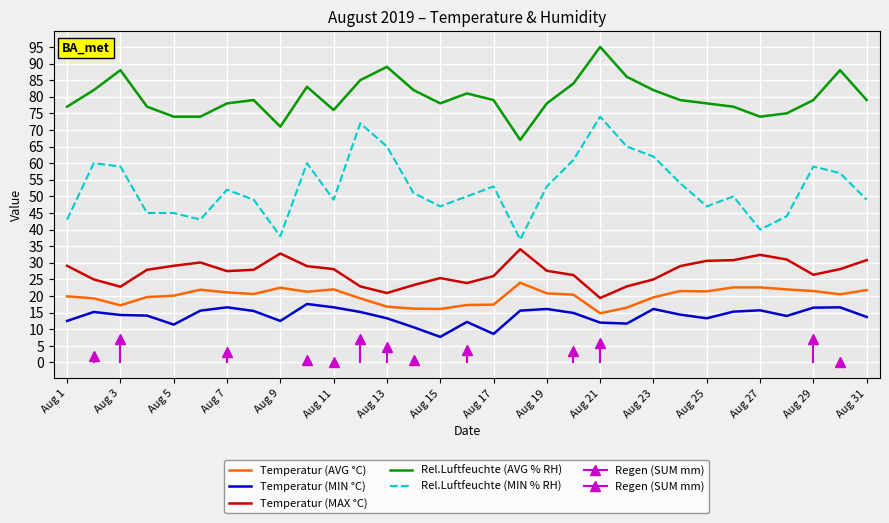

True or false: Rel.Luftfeuchte (MIN % RH) and Rel.Luftfeuchte (AVG % RH) intersect in this chart.

False